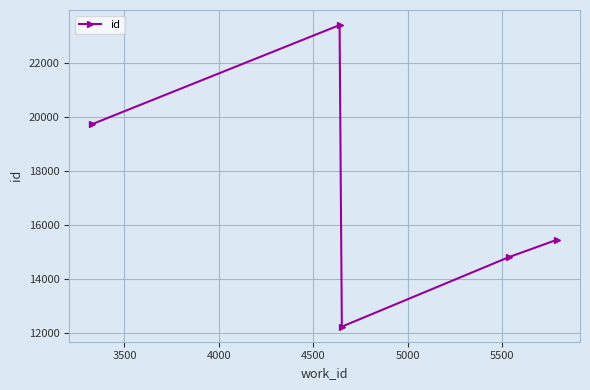

What is the average value?

17125